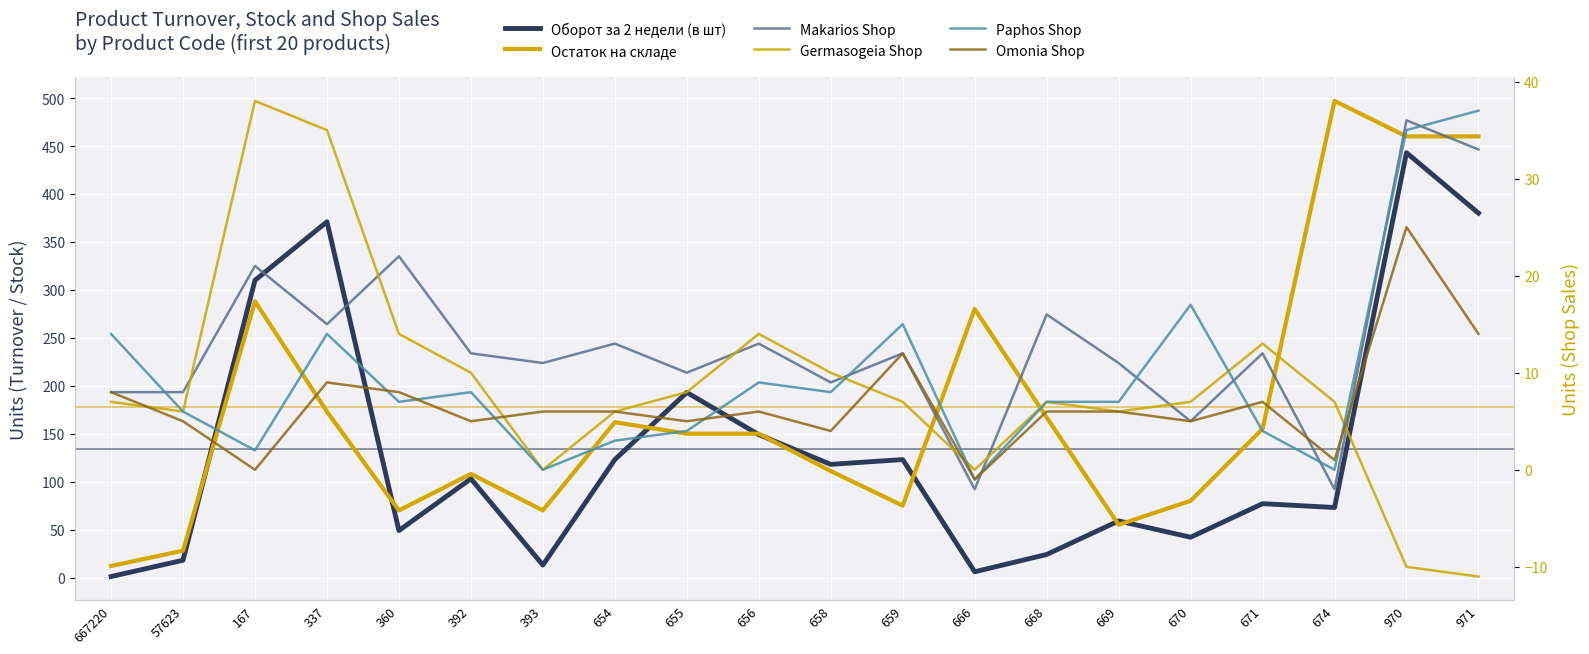

What is the difference between the Makarios Shop values at 392 and 669?

1